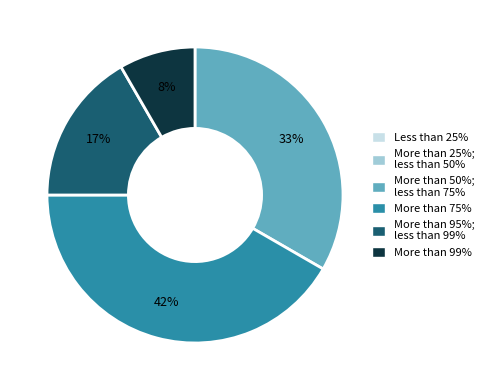

How many segments does this pie chart have?

4